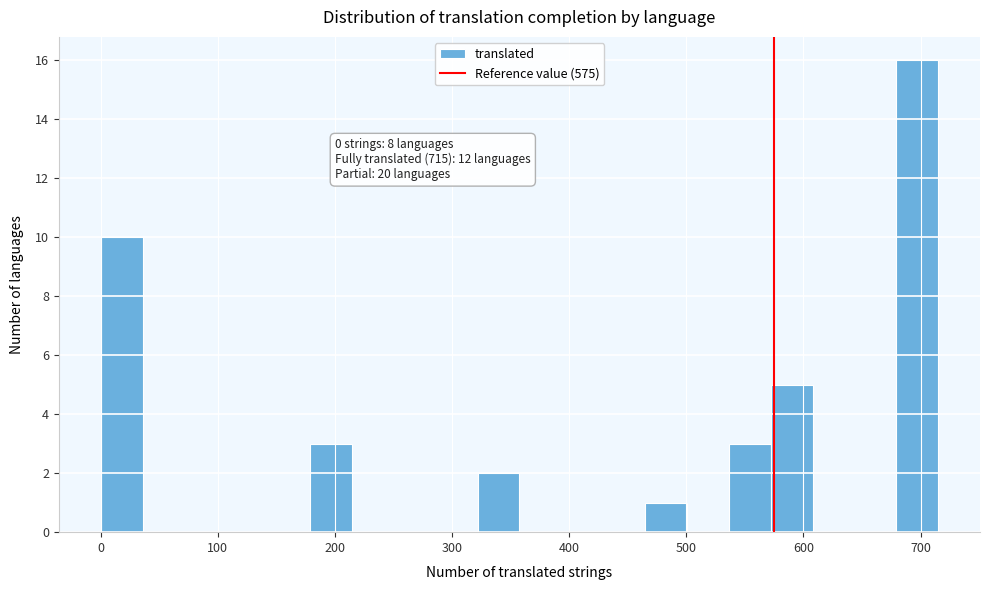

Around what value on the x-axis is the tallest bar? Give the approximate position of its centre, as read against the axis.

700